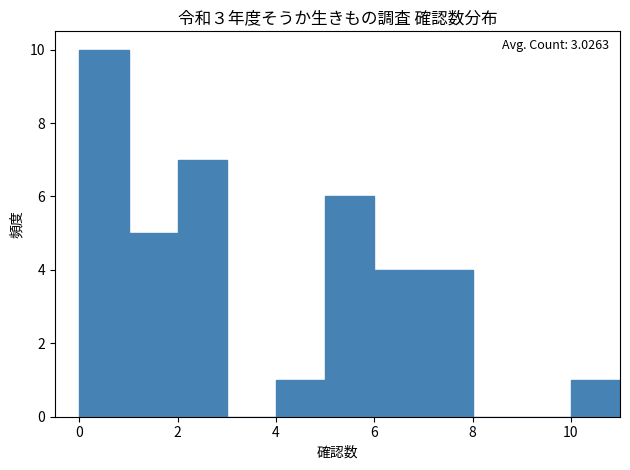

Which range on the x-axis has the tallest bar?

0 to 1